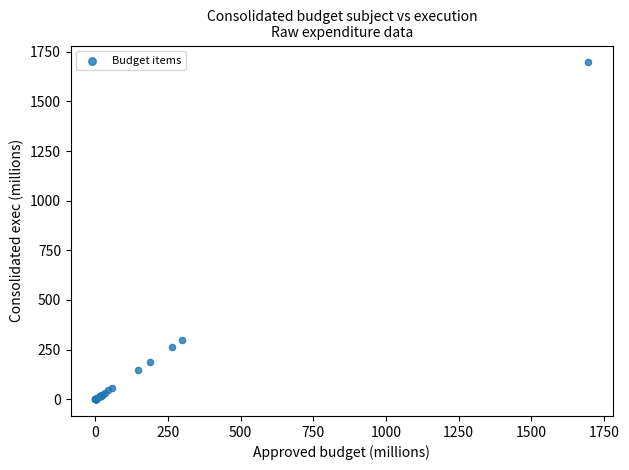

What Y value in the scatter plot is closest to 848?

297.3